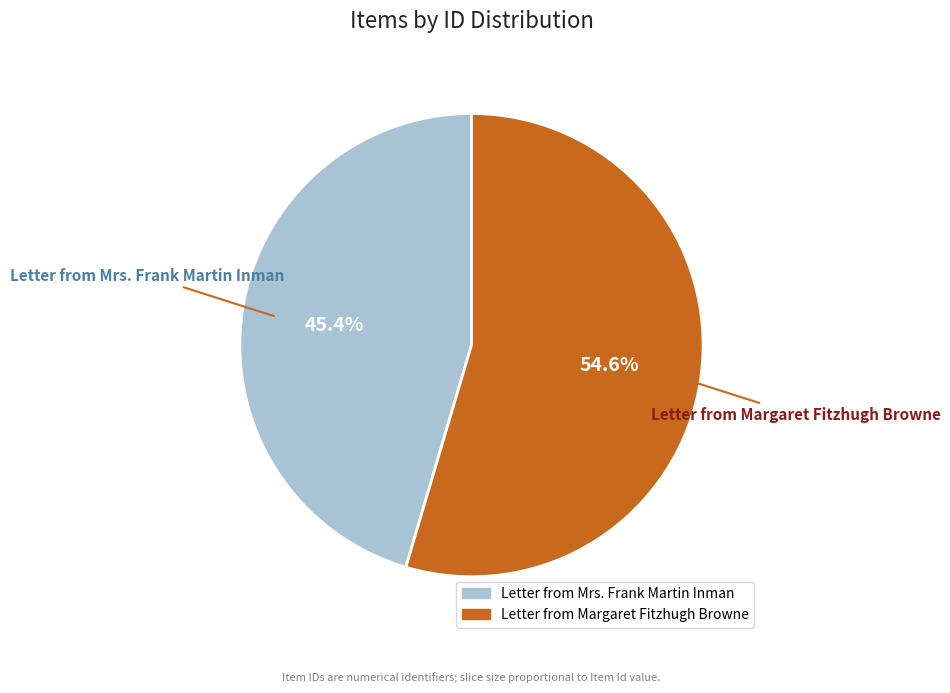

Count the number of slices in the pie.

2